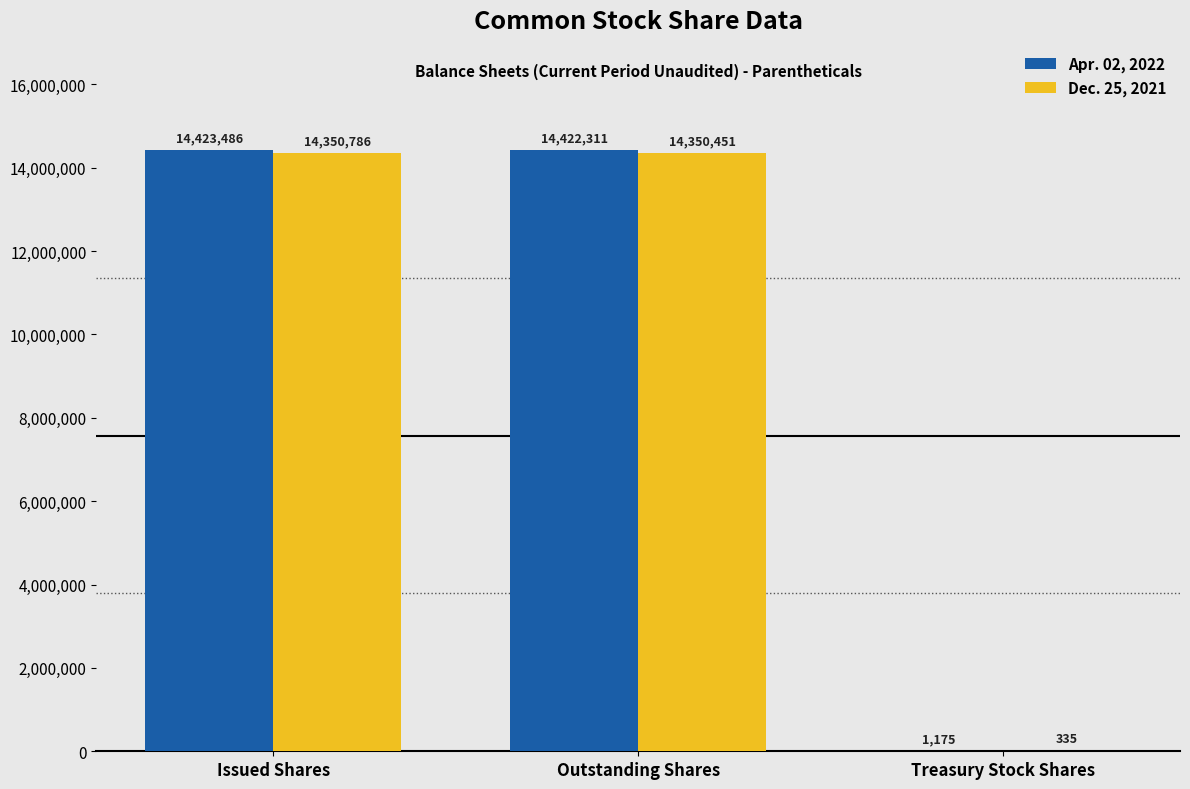

Where does the Dec. 25, 2021 series first go above 14350451?

Issued Shares